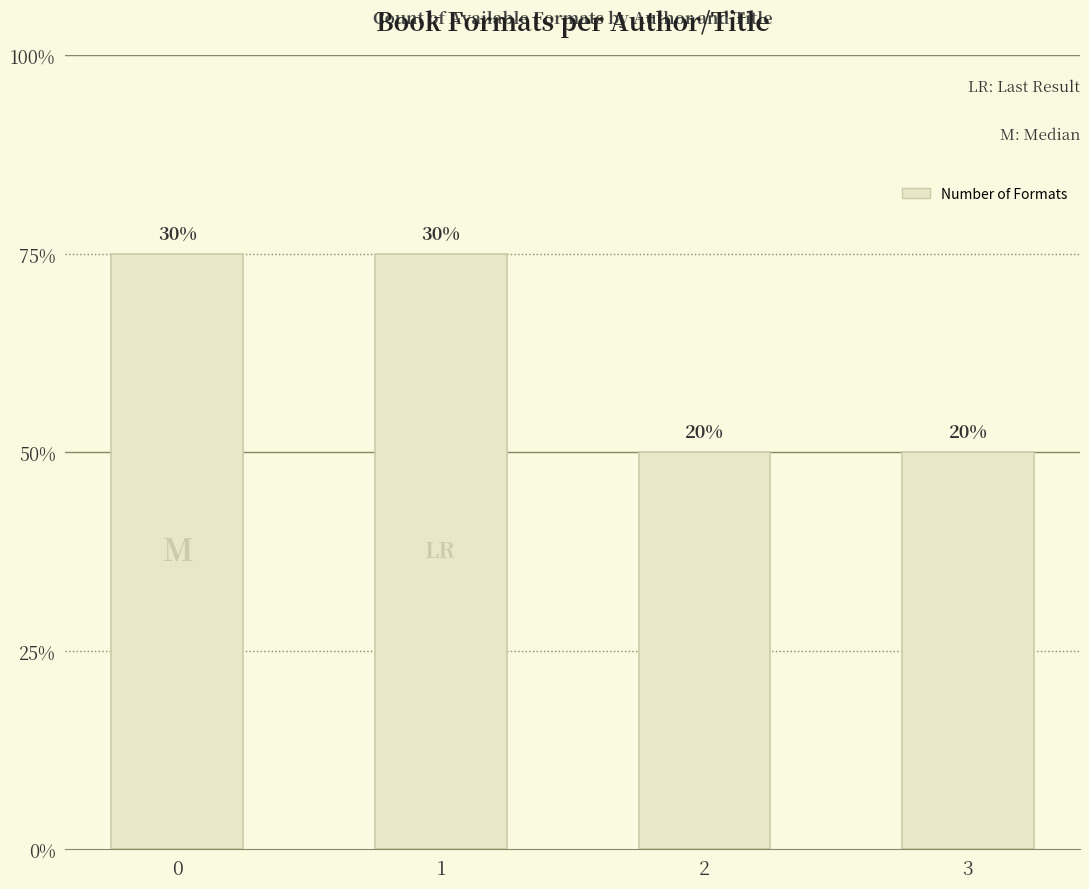

Reading left to right, what are all the values shown in this chart?

0=3	1=3	2=2	3=2